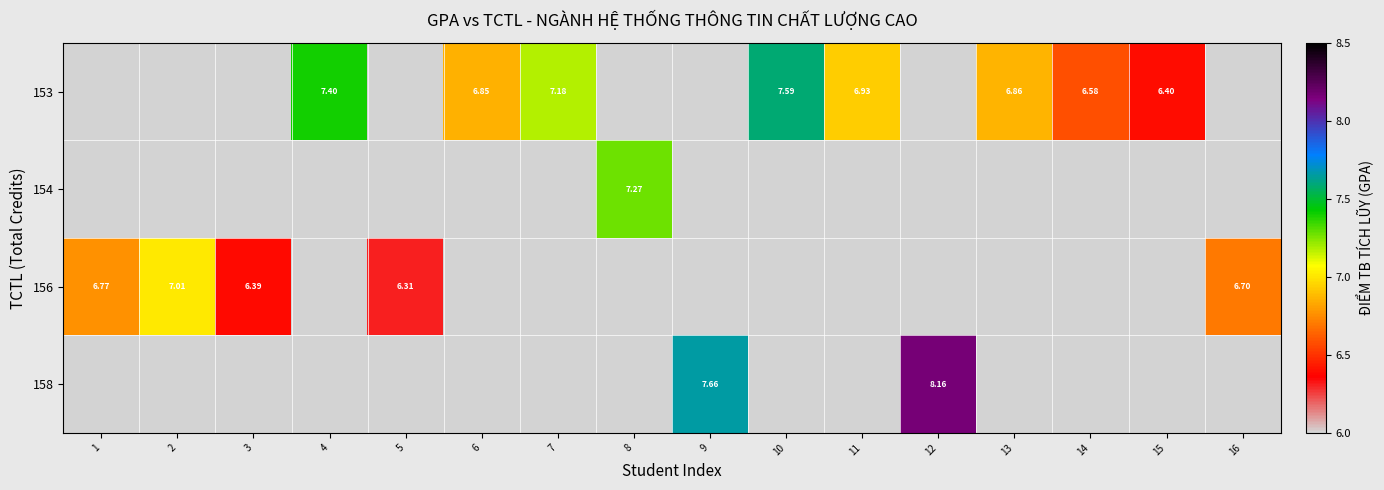

Is the value of 158 at 9 greater than the value of 153 at 13?

Yes